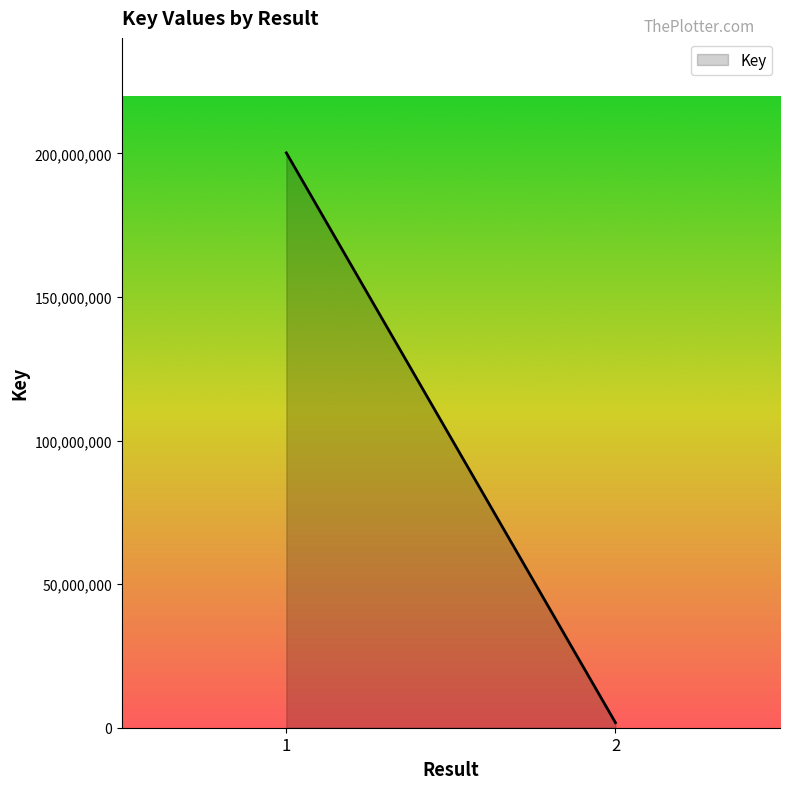

Is it true that the value at 2 is 1765744?

True